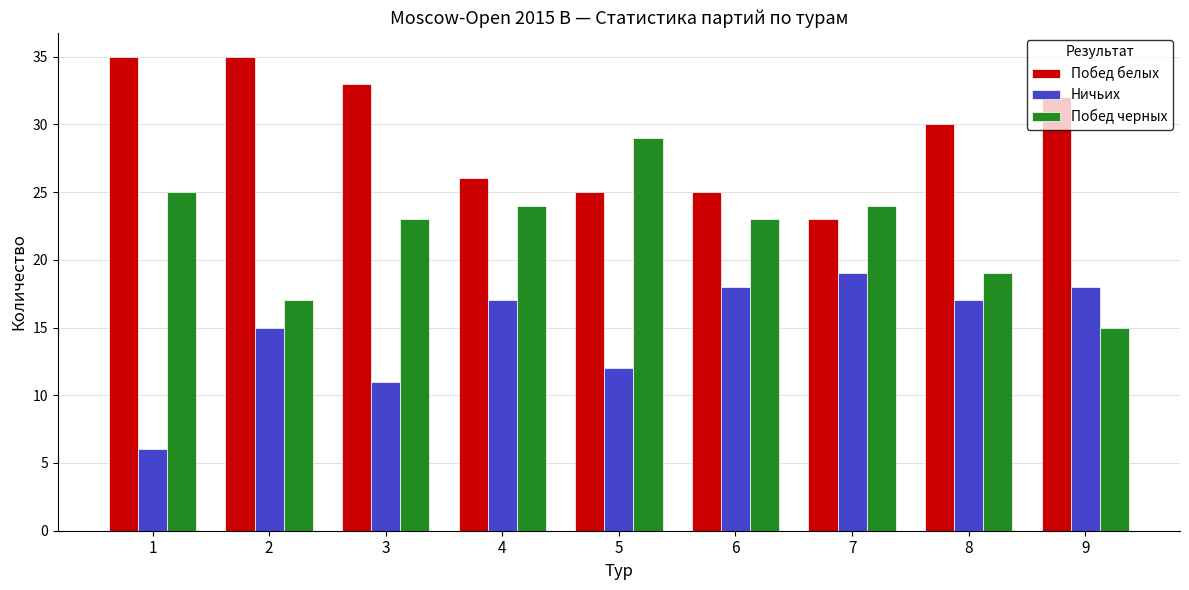

Which series has the largest total across all categories?

Побед белых